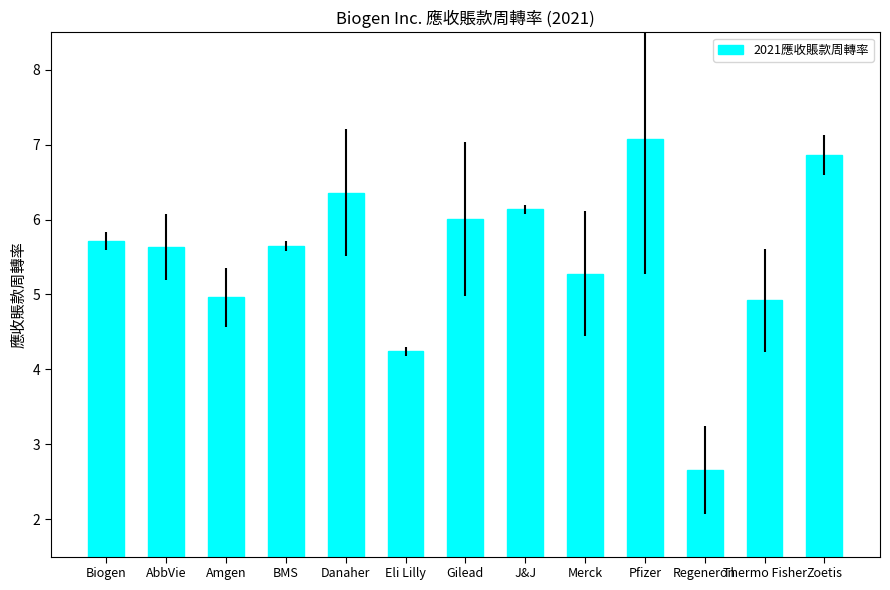

Where does the data first go above 5?

Biogen